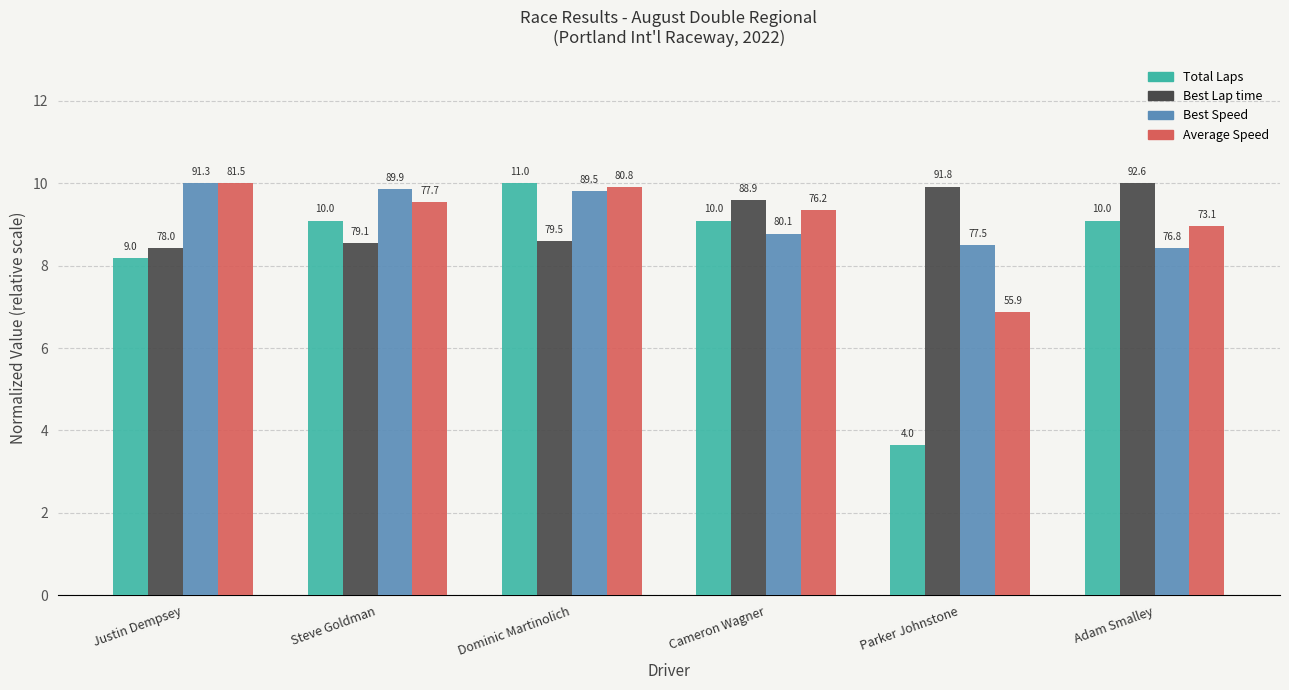

What is the value of the Total Laps bar at the 1st from the left?

8.2